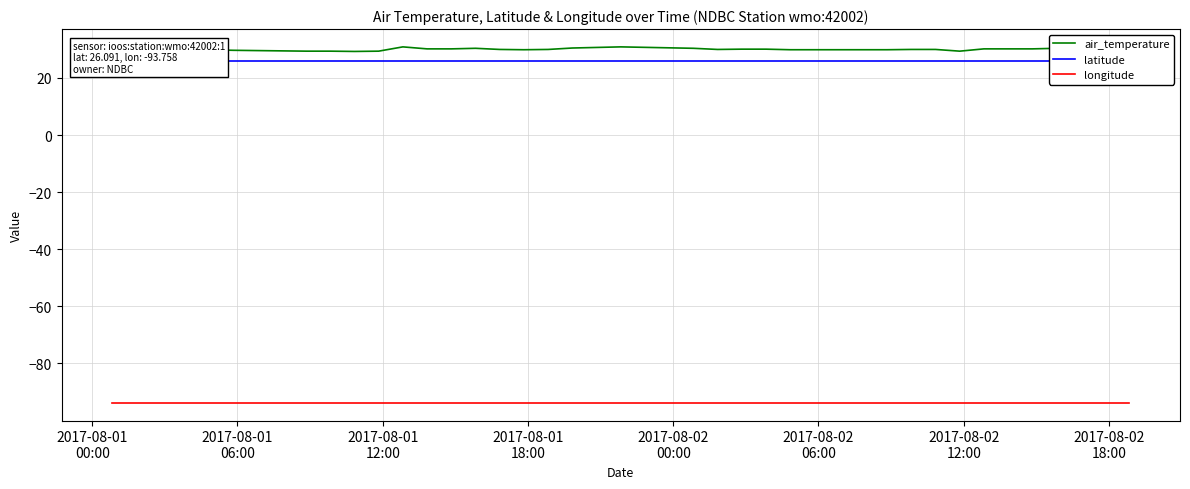

What is the minimum value shown in the chart?

-93.8